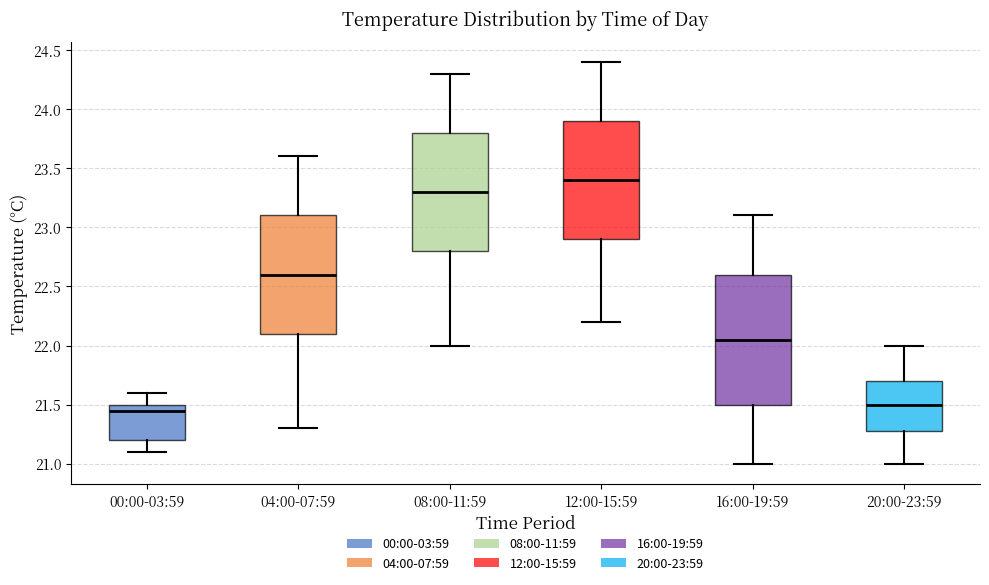

Reading left to right, read every box against the y-axis: the position of its median line, the range the box covers, and the ends of its whiskers. The values are not printed on the chart, so give them approximately, as read against the axis.

00:00-03:59: median 21.45, box 21.20 to 21.50, whiskers 21.10 to 21.60
04:00-07:59: median 22.60, box 22.10 to 23.10, whiskers 21.30 to 23.60
08:00-11:59: median 23.30, box 22.80 to 23.80, whiskers 22.00 to 24.30
12:00-15:59: median 23.40, box 22.90 to 23.90, whiskers 22.20 to 24.40
16:00-19:59: median 22.05, box 21.50 to 22.60, whiskers 21.00 to 23.10
20:00-23:59: median 21.50, box 21.30 to 21.70, whiskers 21.00 to 22.00